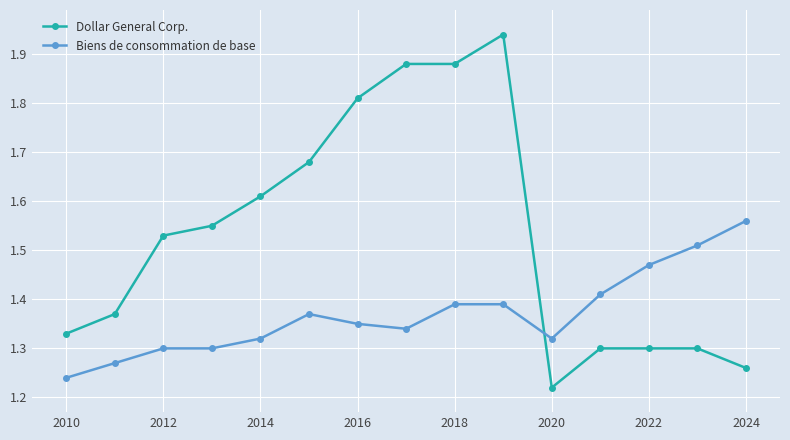

What is the sum of all Biens de consommation de base values?

20.5